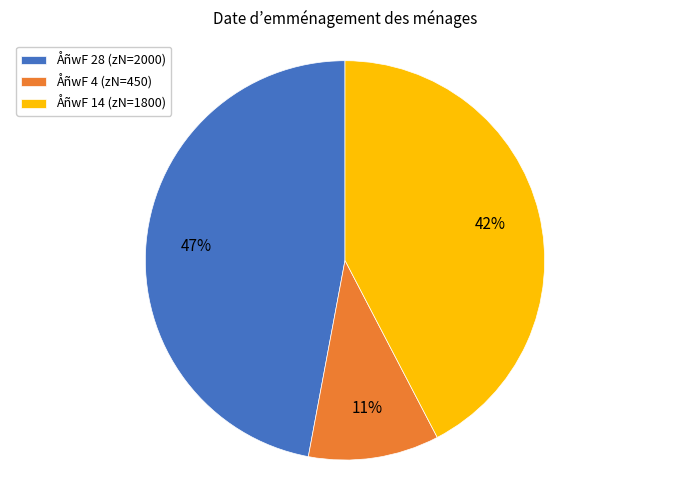

What is the ratio of the value at ÅñwF 14 (zN=1800) to the value at ÅñwF 28 (zN=2000)?

0.9